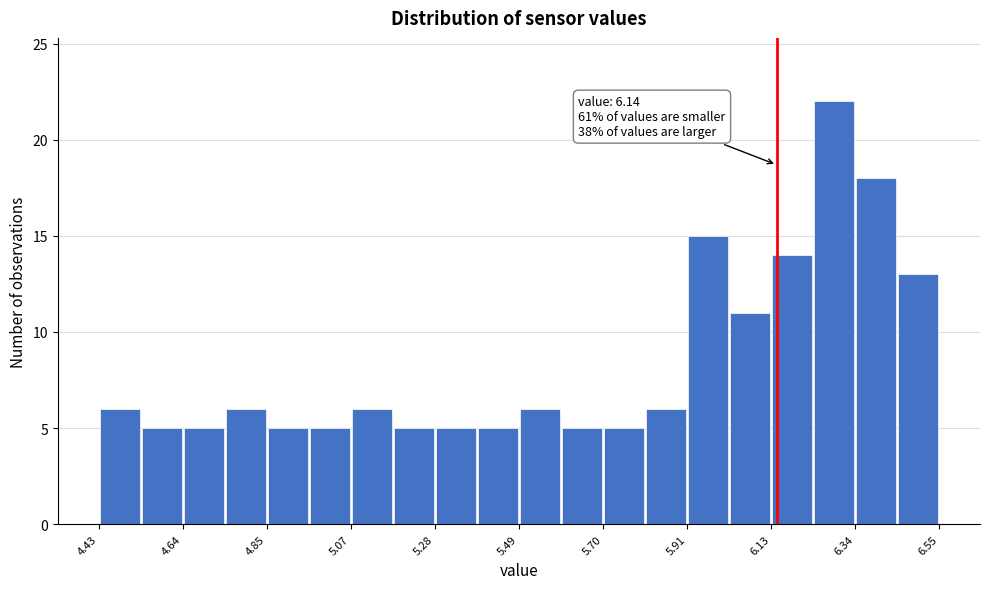

Around what value on the x-axis is the tallest bar? Give the approximate position of its centre, as read against the axis.

6.30